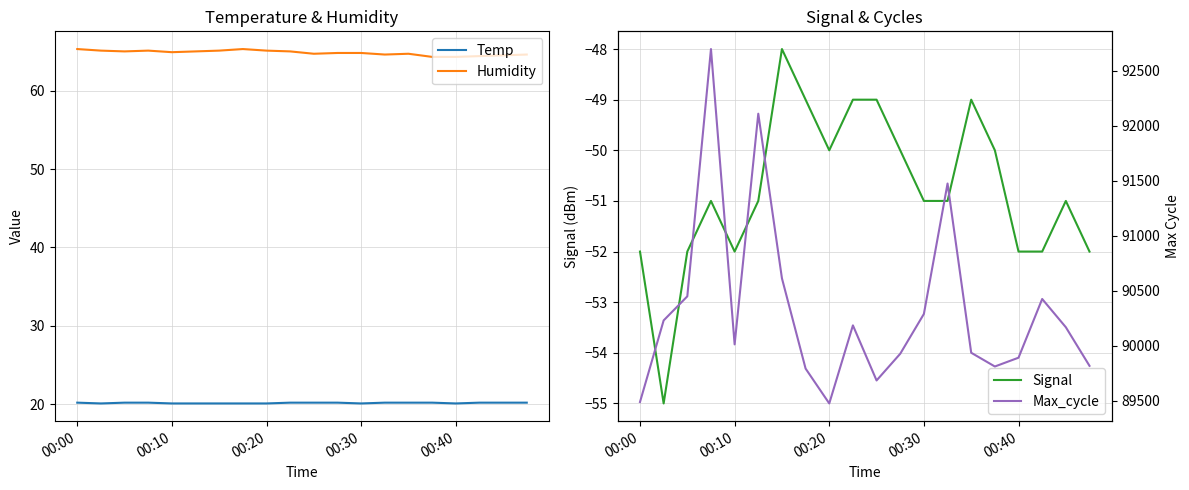

True or false: Signal has a value of -81.6 at 00:40.

False